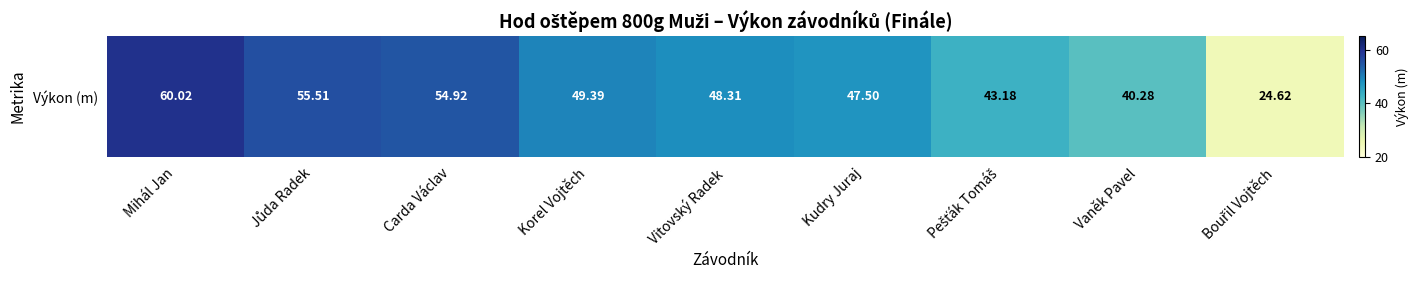

At which label does the data first exceed 48?

Mihál Jan